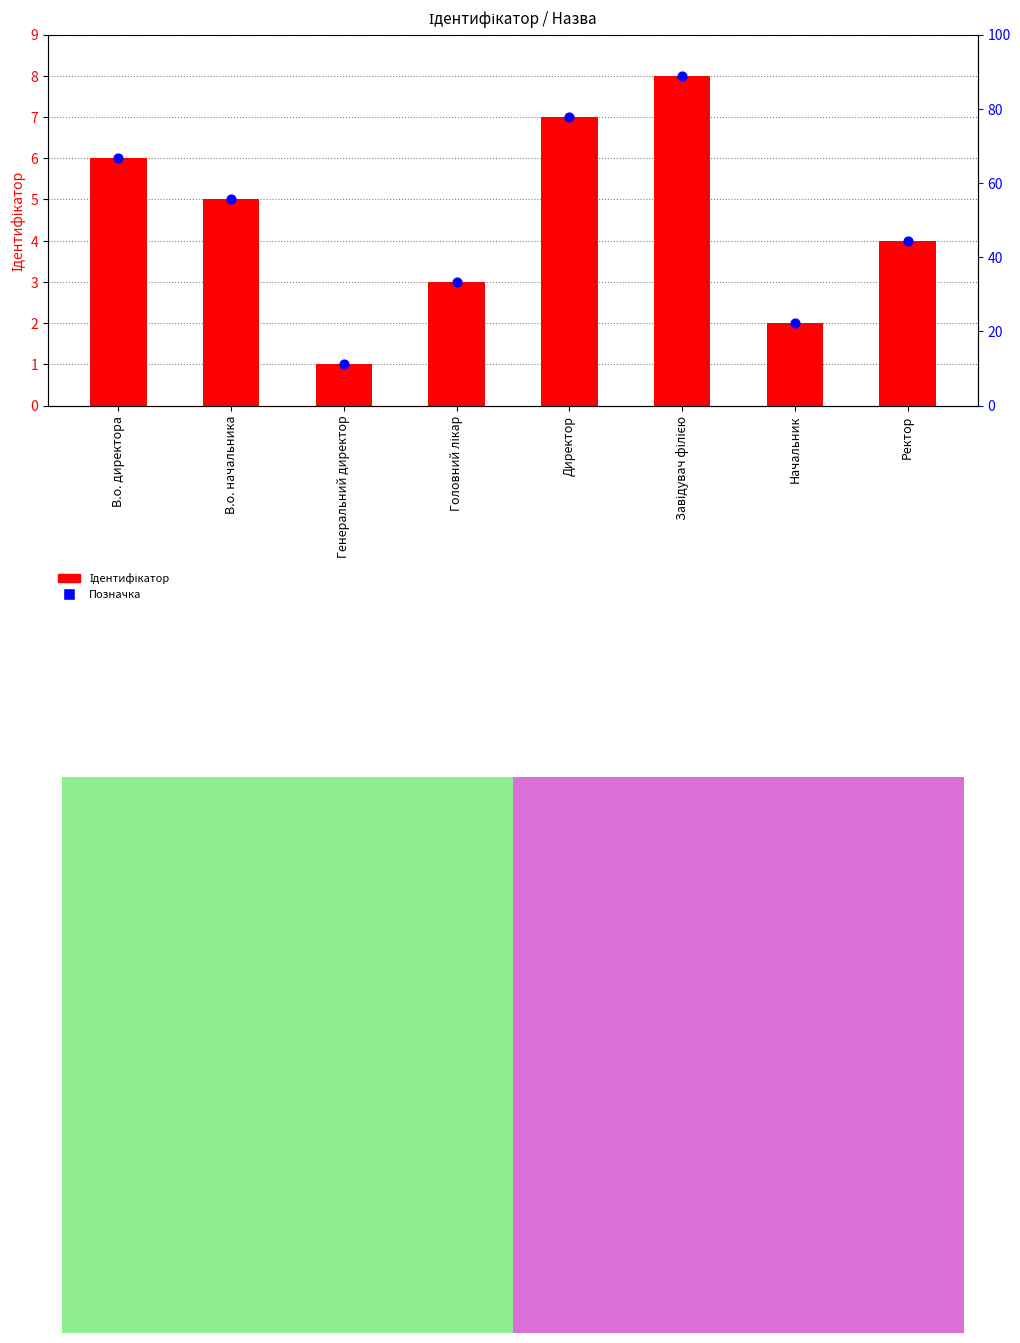

Is the value of Позначка at В.о. директора greater than the value of Ідентифікатор at В.о. начальника?

Yes